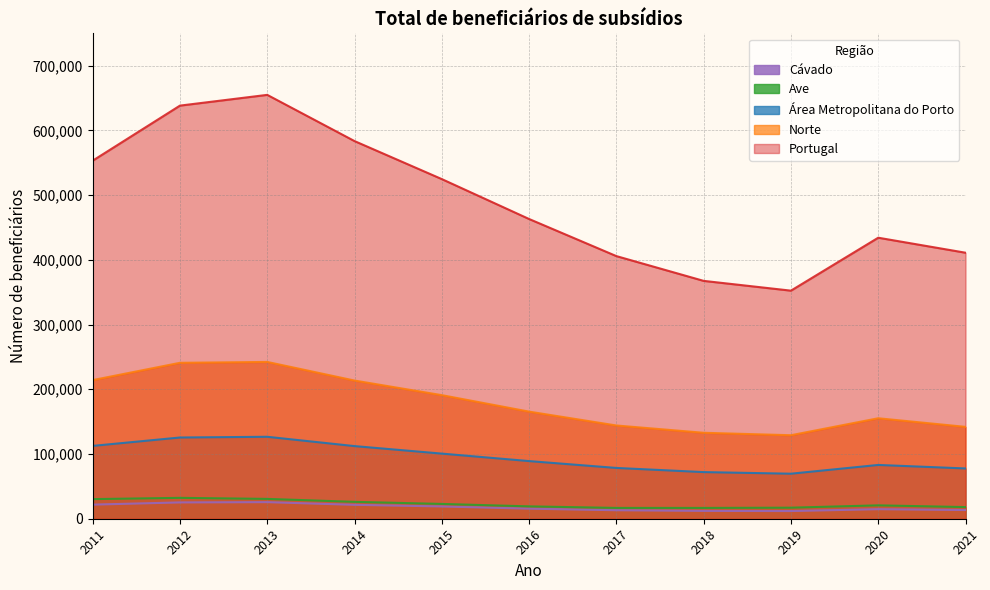

How many values in the 2019 series are below 129015?

3